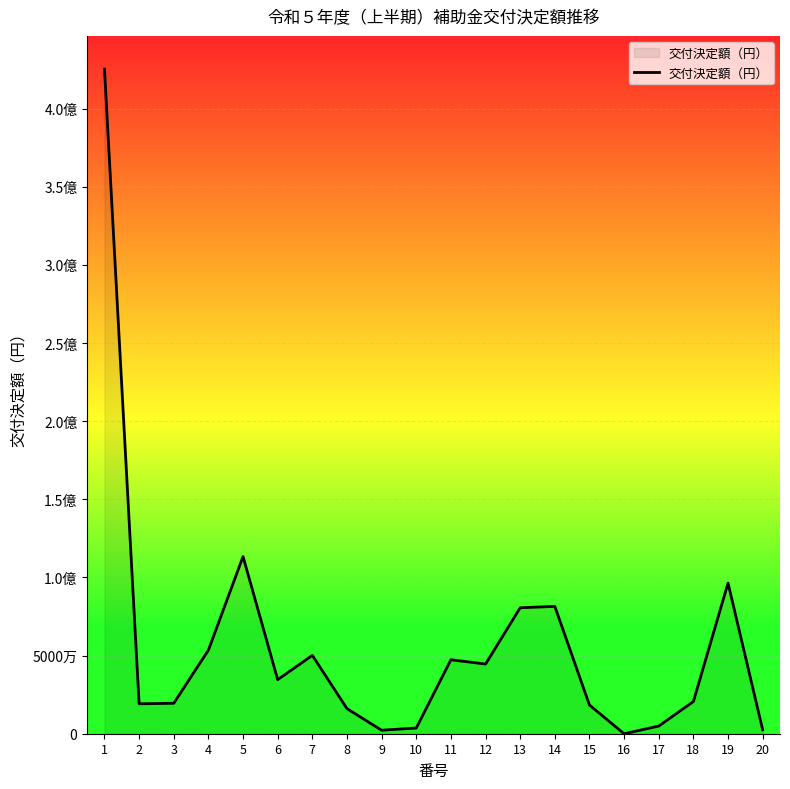

Rank the categories by value from highest to lowest.

1, 5, 19, 14, 13, 4, 7, 11, 12, 6, 18, 3, 2, 15, 8, 17, 10, 20, 9, 16